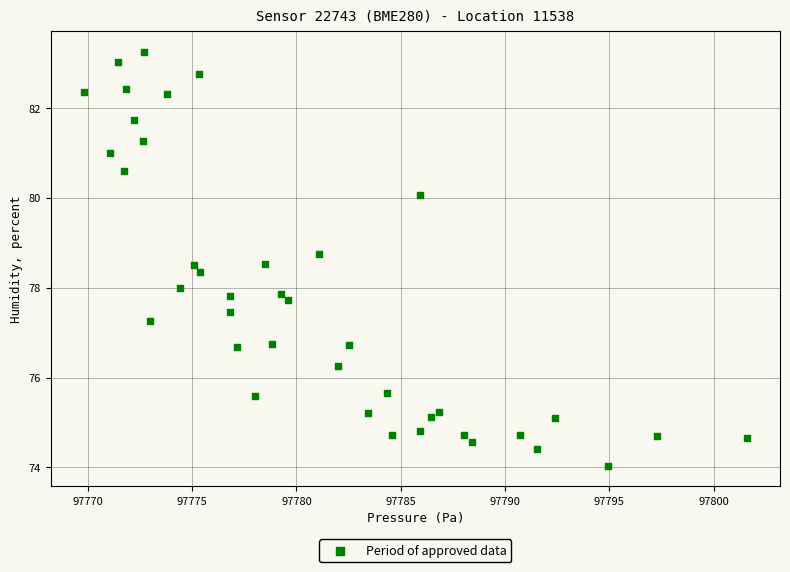

What is the range of X values (max minus min)?

31.8